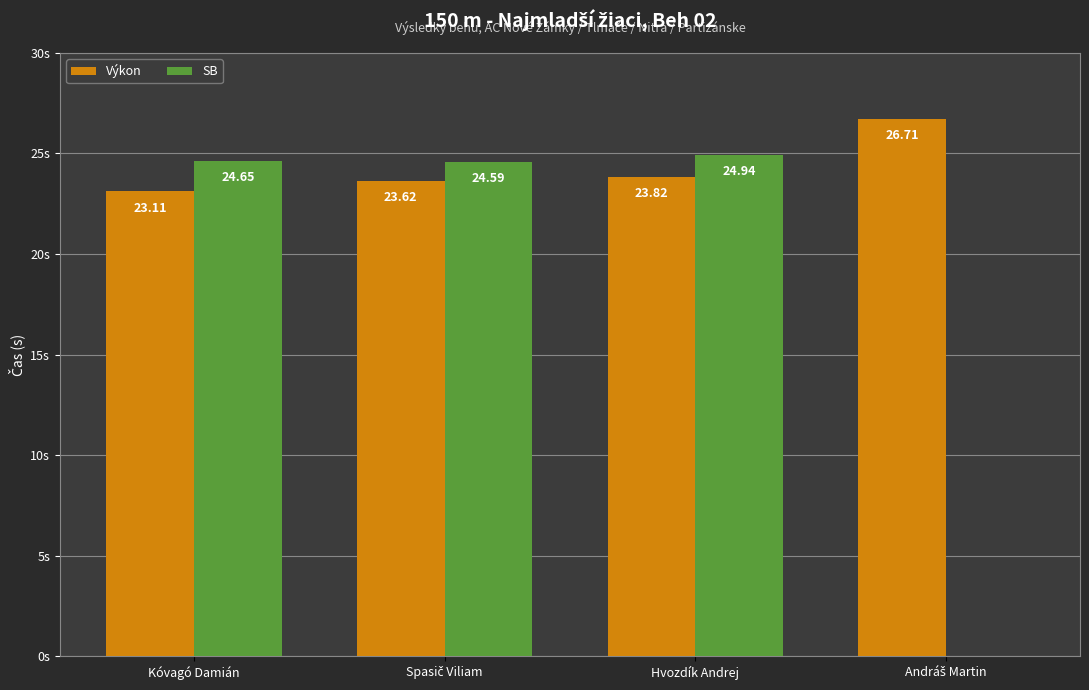

Where is Výkon nearest to the value 24?

Hvozdík Andrej